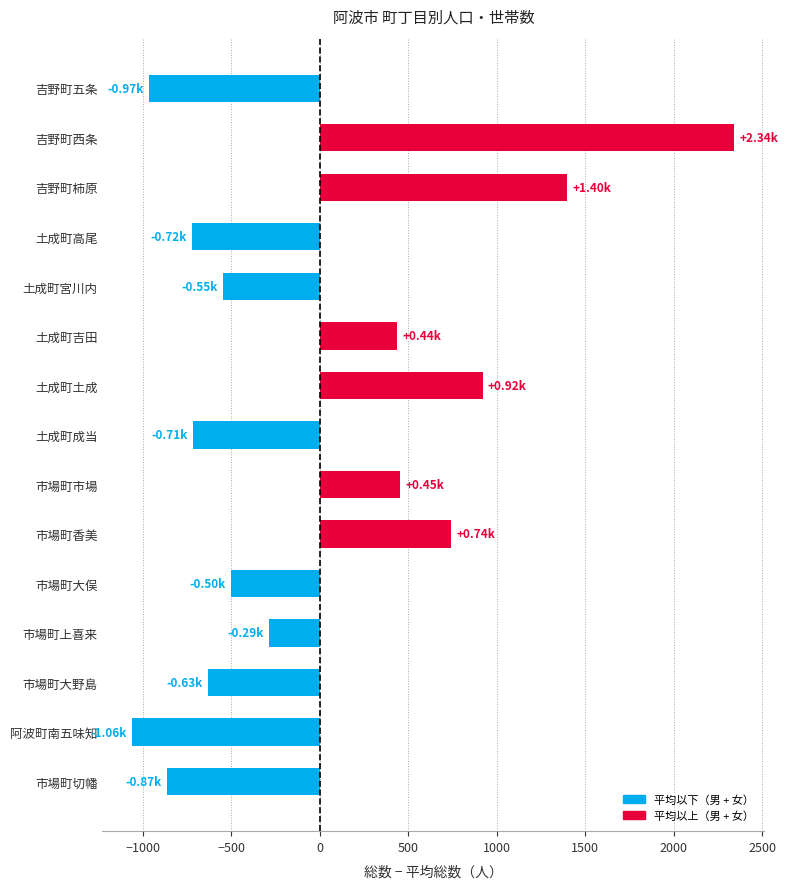

At which label is the value closest to 641?

市場町香美